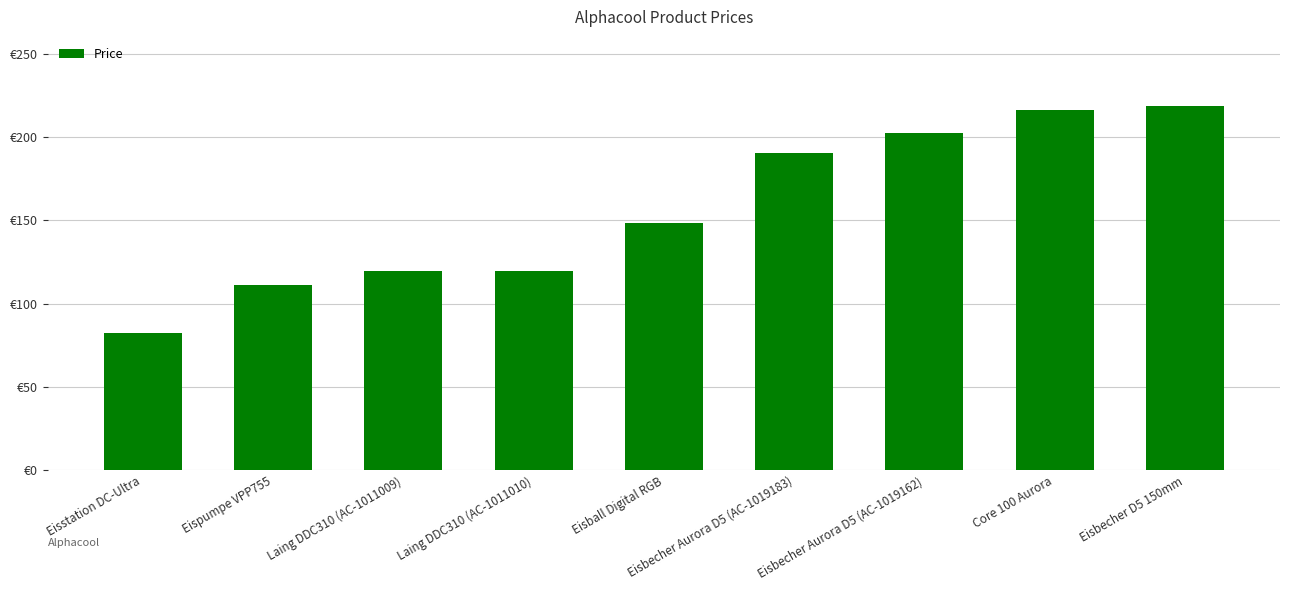

Does the chart contain any negative values?

No